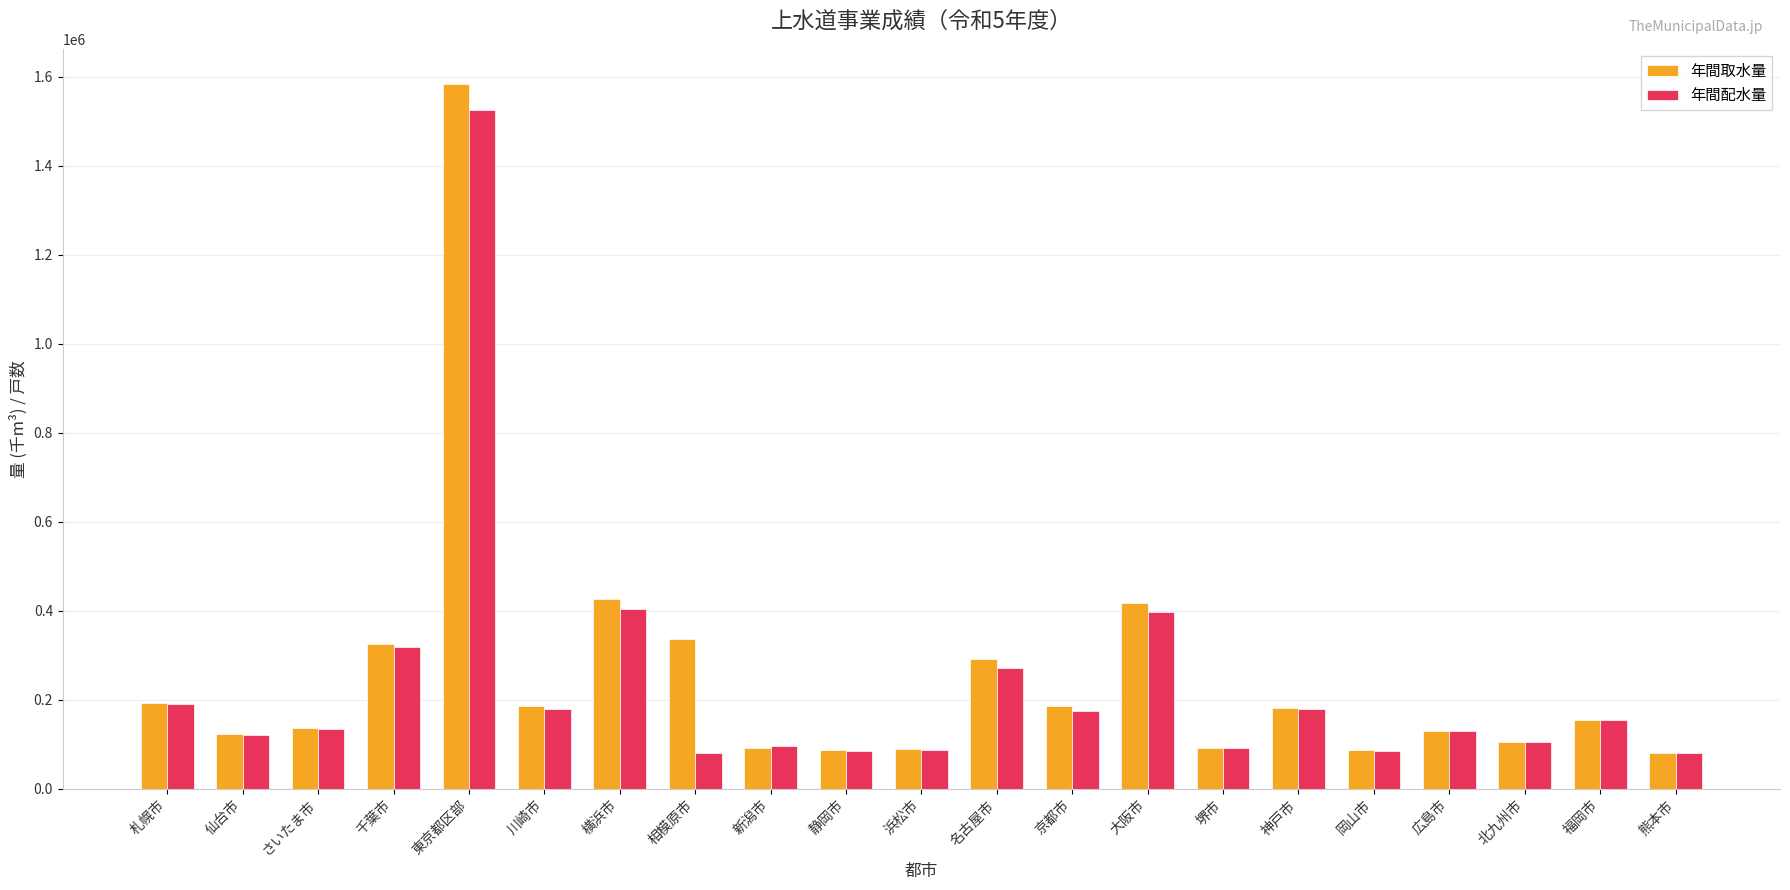

What are all the series names shown in the legend?

年間取水量, 年間配水量